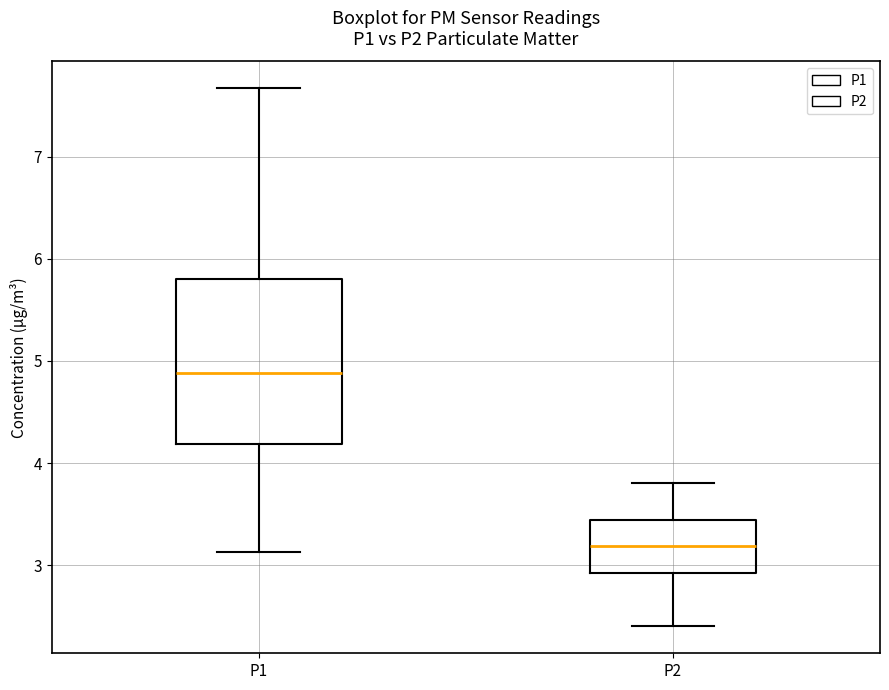

Where does the lower whisker of the box for P2 end on the y-axis? The values are not printed on the chart, so give them approximately, as read against the axis.

2.4